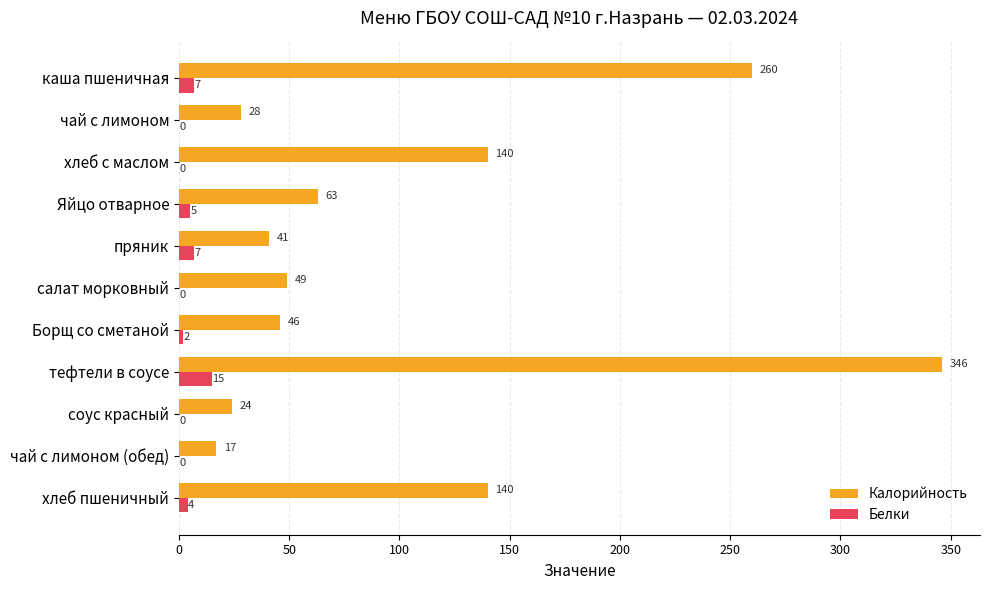

What is the sum of all Калорийность values?

1154